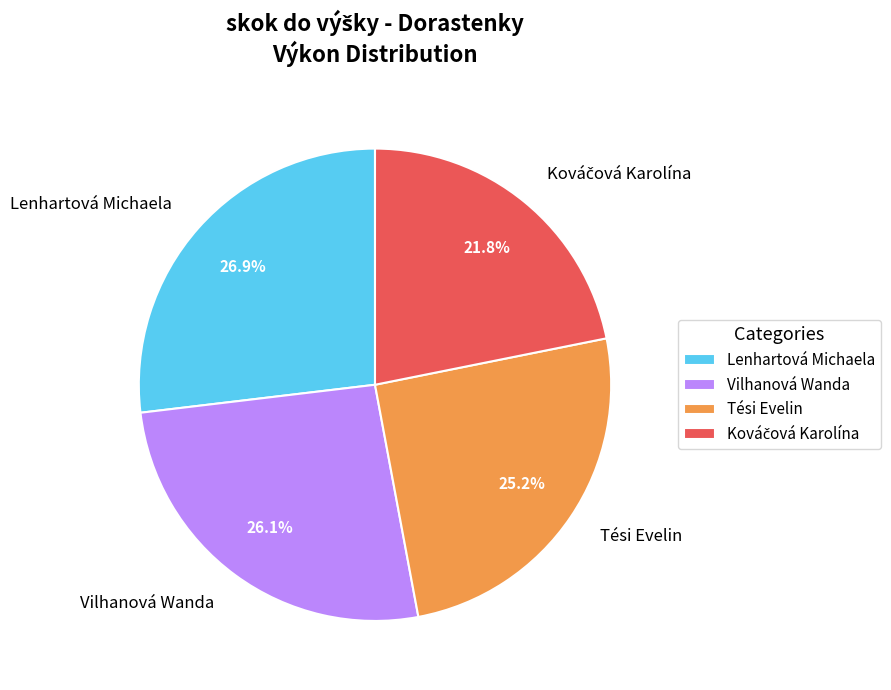

Which category has the biggest portion of the pie?

Lenhartová Michaela